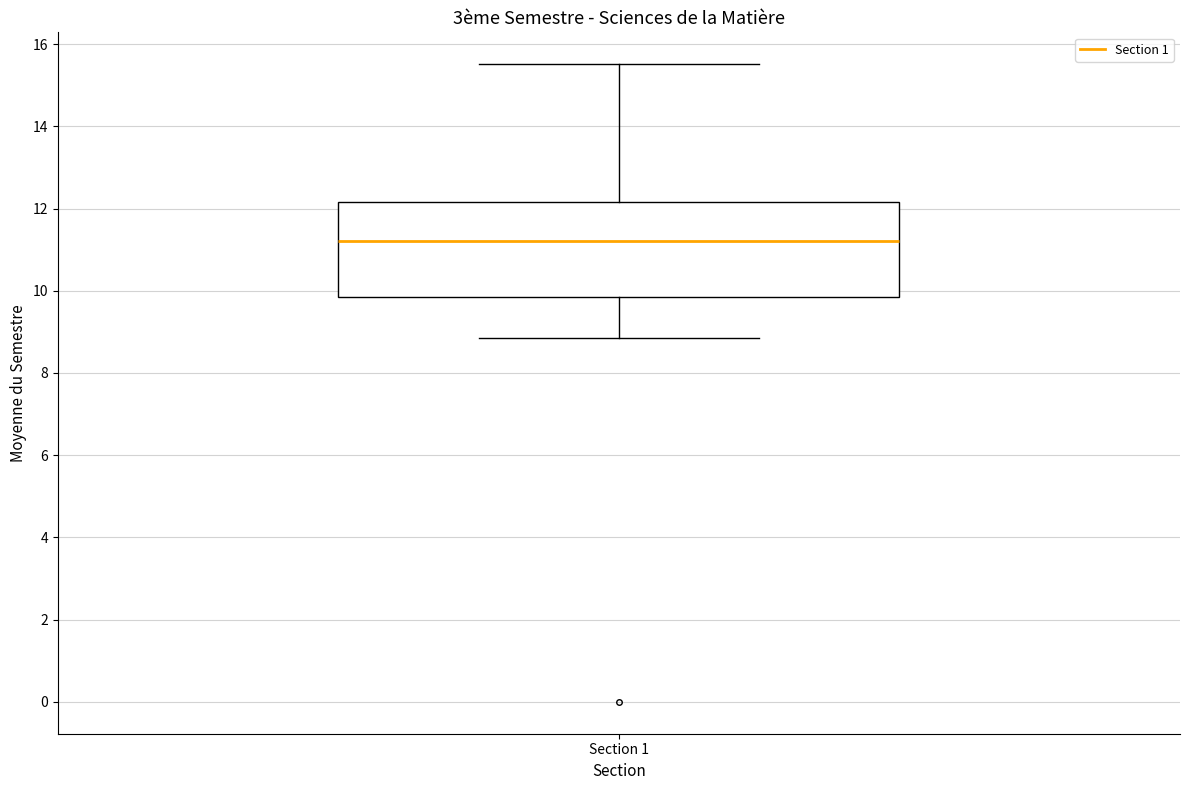

Transcribe this box plot: give where the median line is, the range the box spans, and where the two whiskers end, as read against the y-axis. The values are not printed on the chart, so give them approximately, as read against the axis.

median 11.2, box 9.8 to 12.2, whiskers 8.8 to 15.6